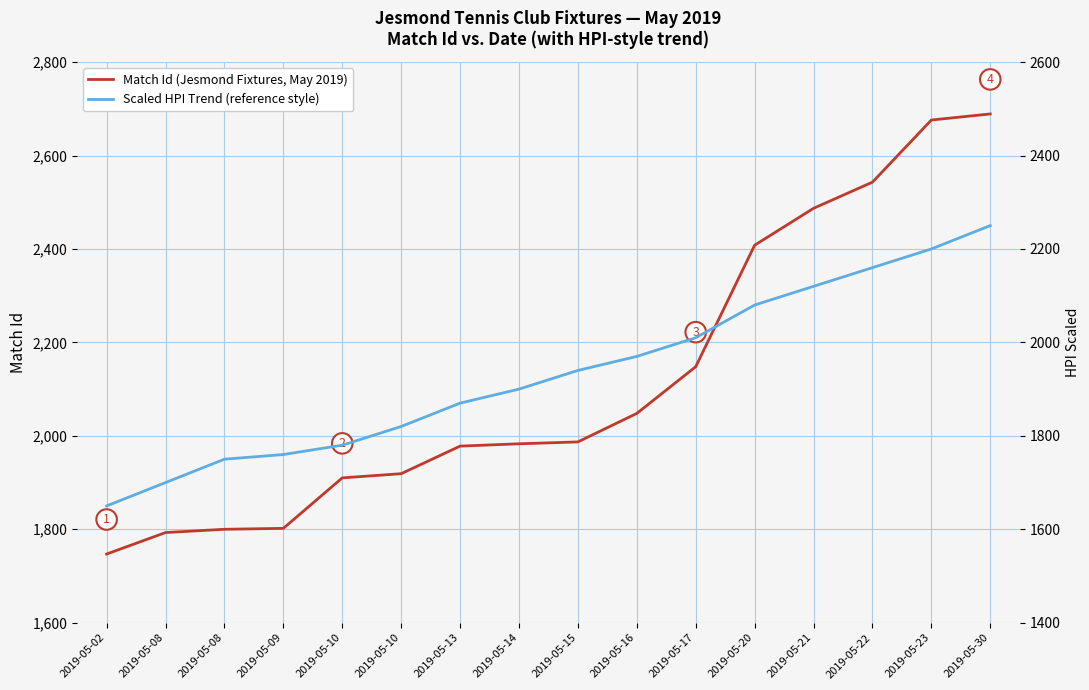

What is the sum of all Match Id (Jesmond Fixtures, May 2019) values?

33918